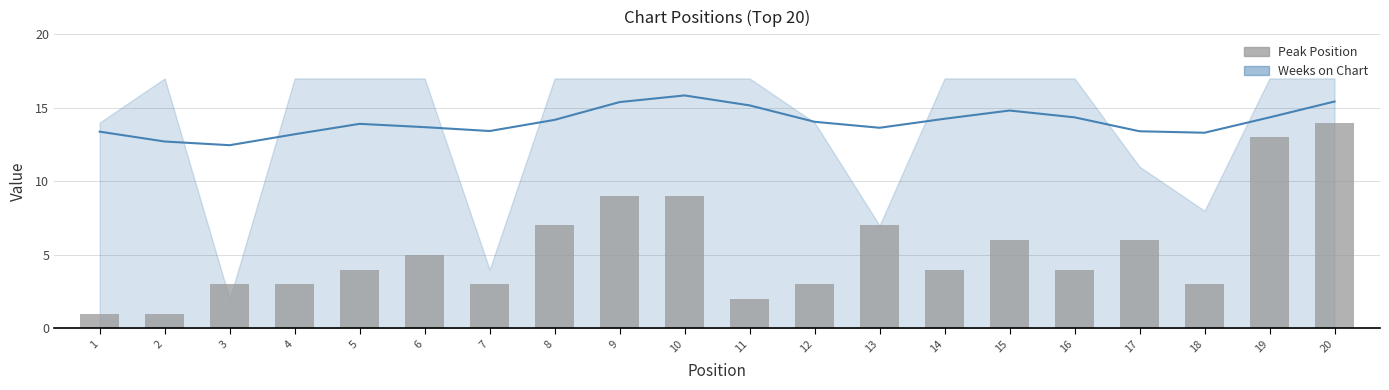

At which category does the chart reach its minimum across all series?

1